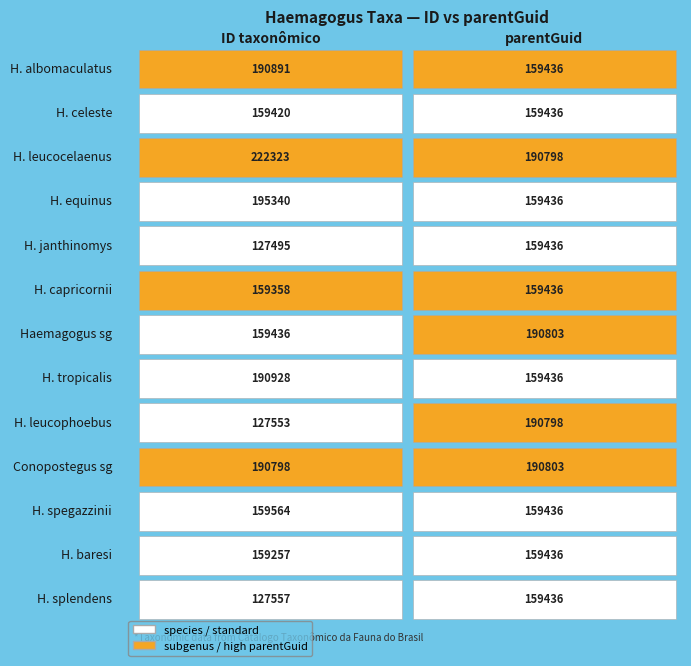

At 0, list the series in order from smallest to largest.

janthinomys, leucophoebus, splendens, baresi, capricornii, celeste, Haemagogus (Haemagogus) sg, spegazzinii, Haemagogus (Conopostegus) sg, albomaculatus, tropicalis, equinus, leucocelaenus